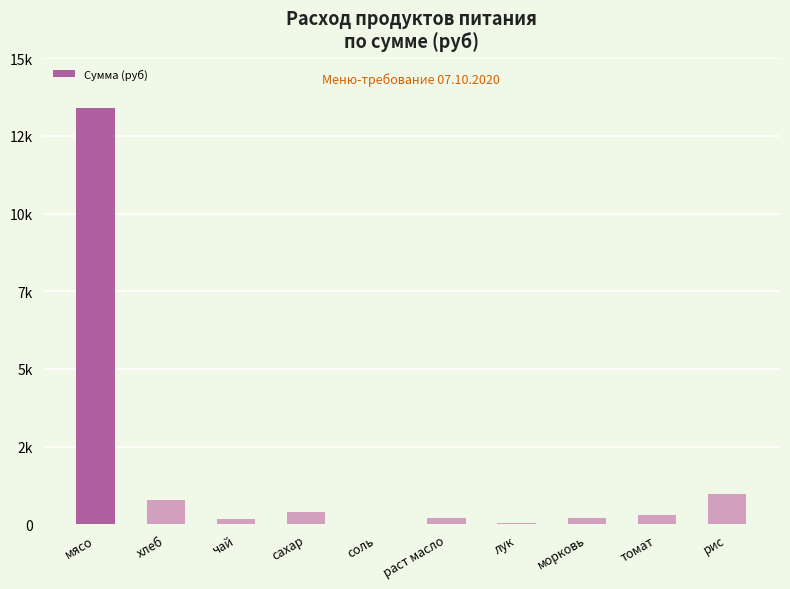

What is the minimum value shown in the chart?

20.9